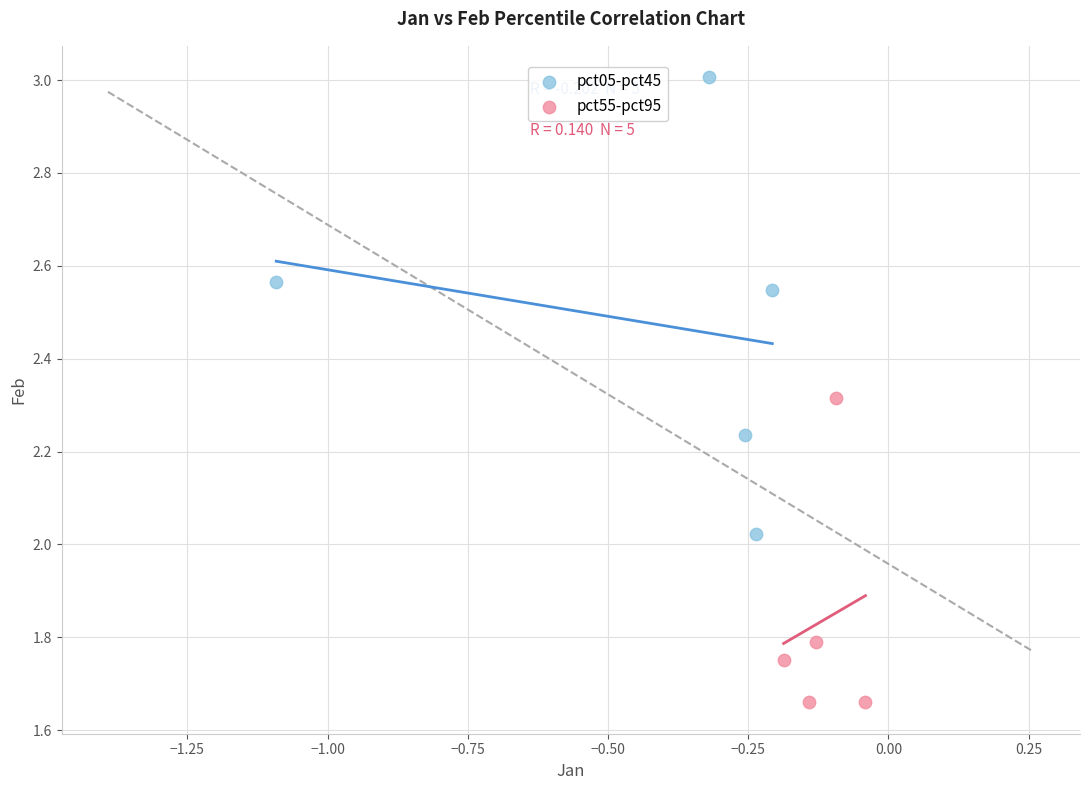

Which series has the largest Y range (max minus min)?

pct05-pct45